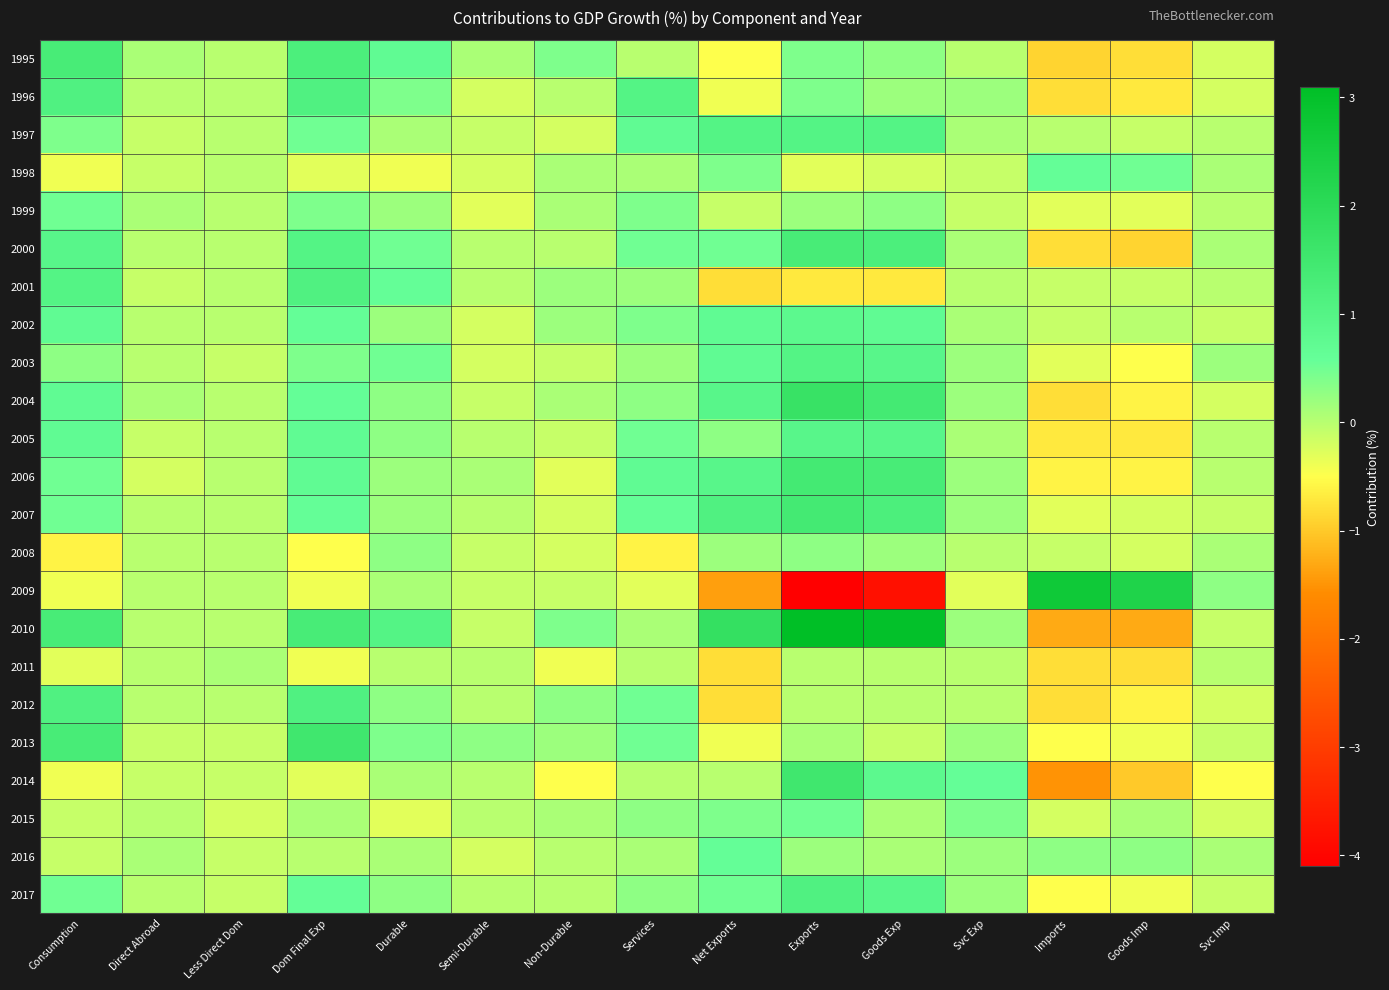

What is the smallest value displayed?

-4.1